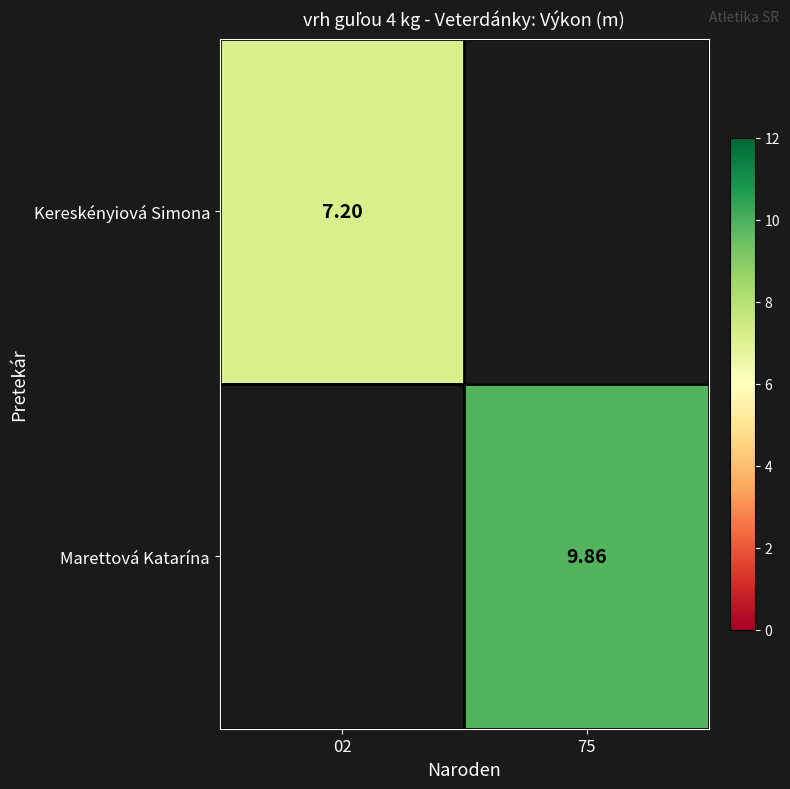

Is it true that Marettová Katarína equals 14.1 at 75?

False